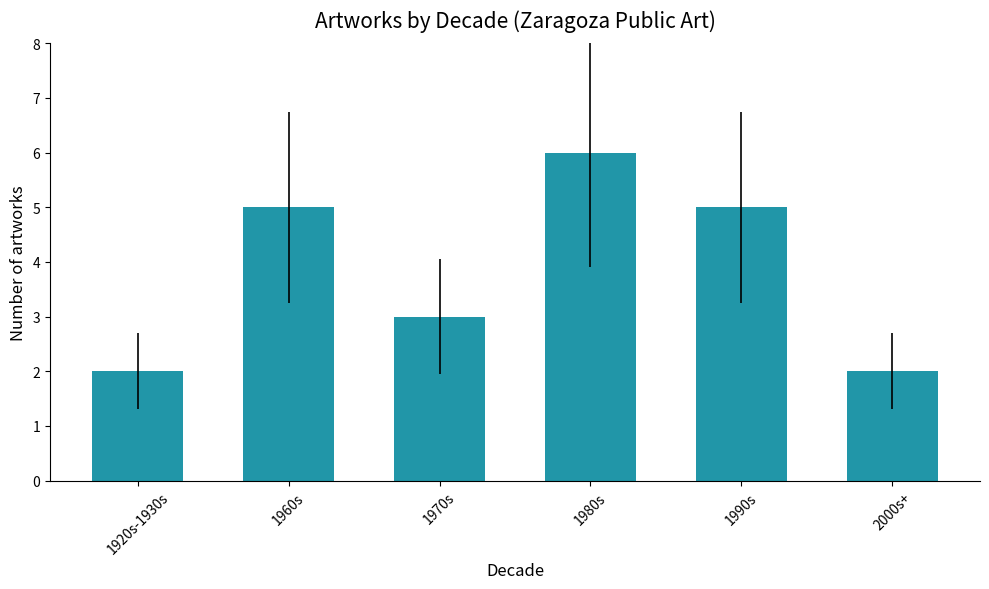

The value at 1970s is 1. True or false?

False